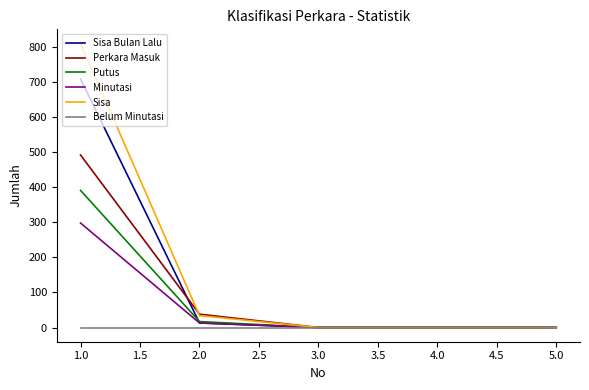

Which series has the widest spread of values?

Sisa